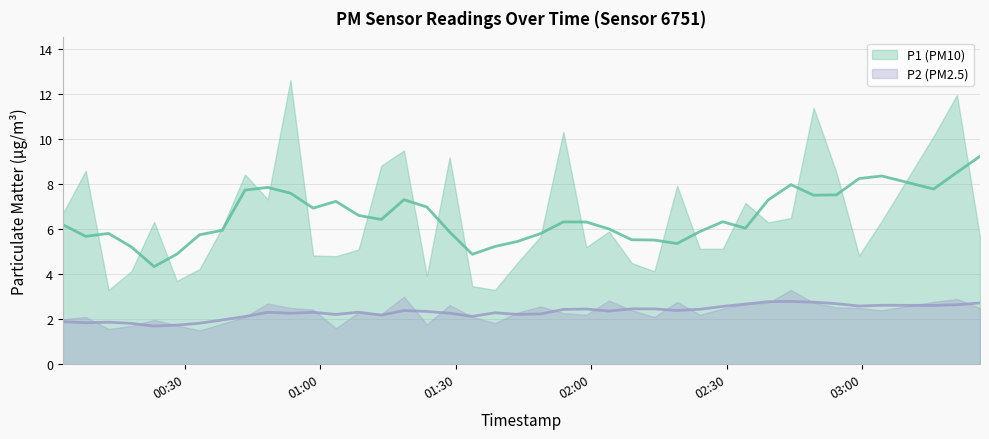

Which label corresponds to the largest value in the chart?

2024-02-21T00:53:21